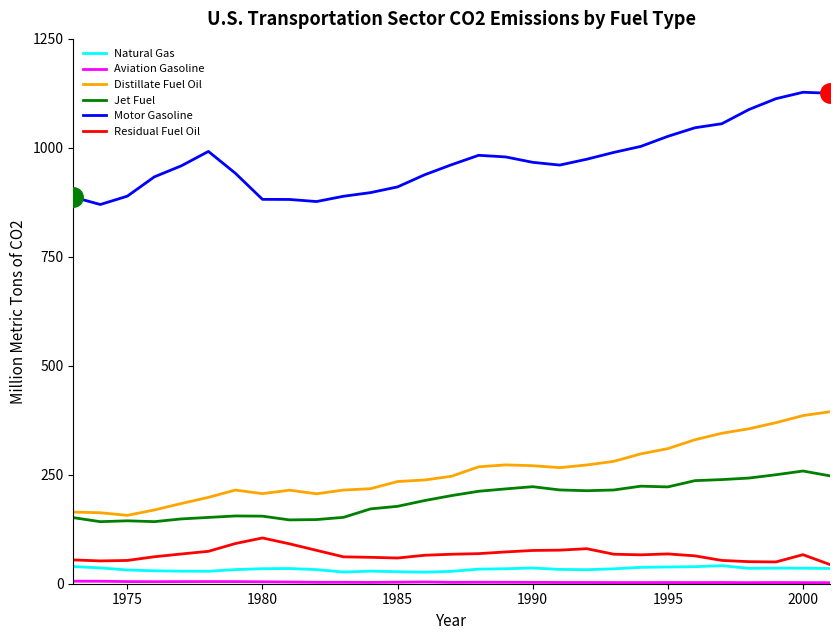

What is the minimum value for Motor Gasoline?

870.0